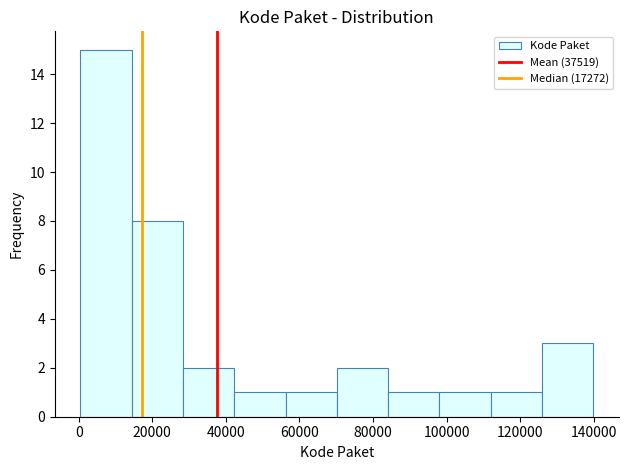

What is the height of the bar covering 0 to 14000 on the x-axis? Neither the bar edges nor the heights are printed on the chart, so give them approximately, as read against the axes.

15